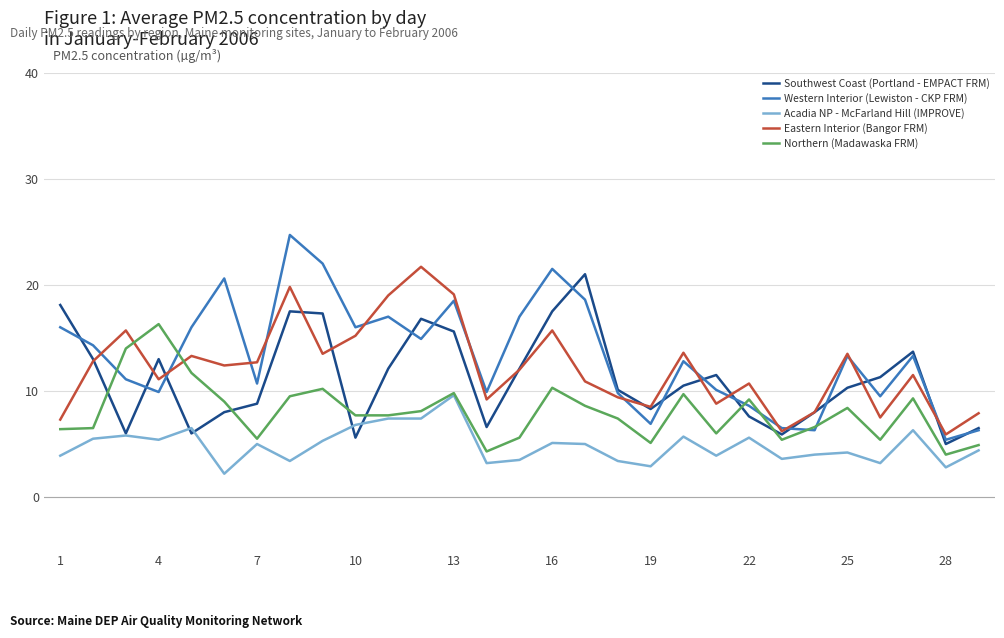

List the series in order of their peak value, highest first.

Western Interior (Lewiston - CKP FRM), Eastern Interior (Bangor FRM), Southwest Coast (Portland - EMPACT FRM), Northern (Madawaska FRM), Acadia NP - McFarland Hill (IMPROVE)